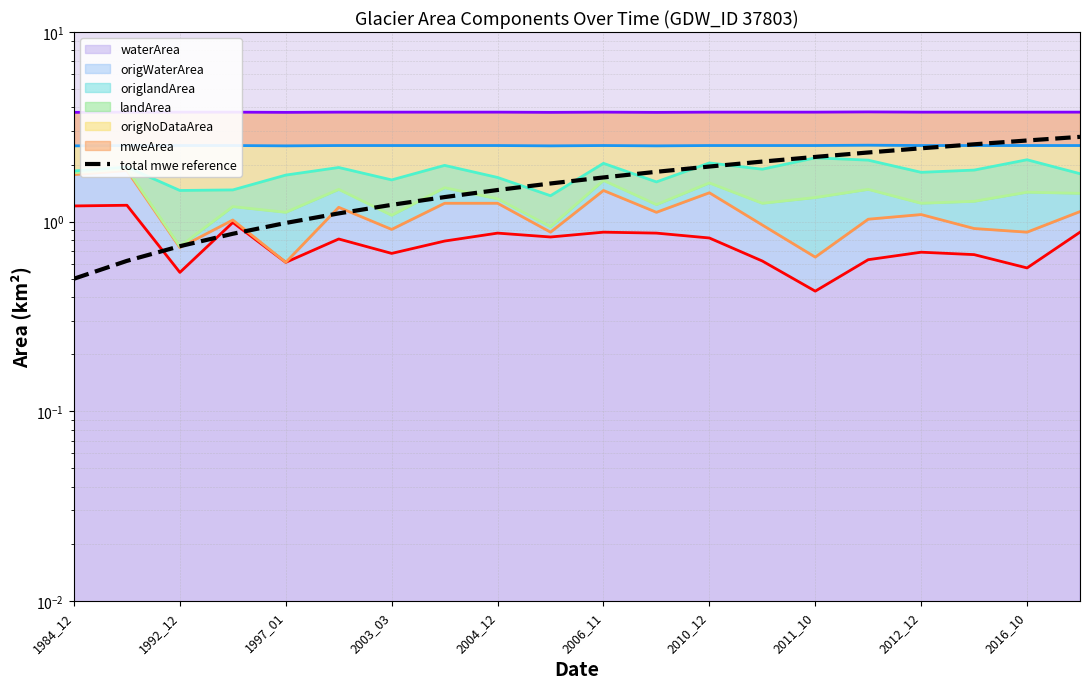

Reading left to right, what are all the values shown in this chart?

0.5	0.6	0.7	0.9	1.0	1.1	1.2	1.3	1.5	1.6	1.7	1.8	2.0	2.1	2.2	2.3	2.4	2.6	2.7	2.8